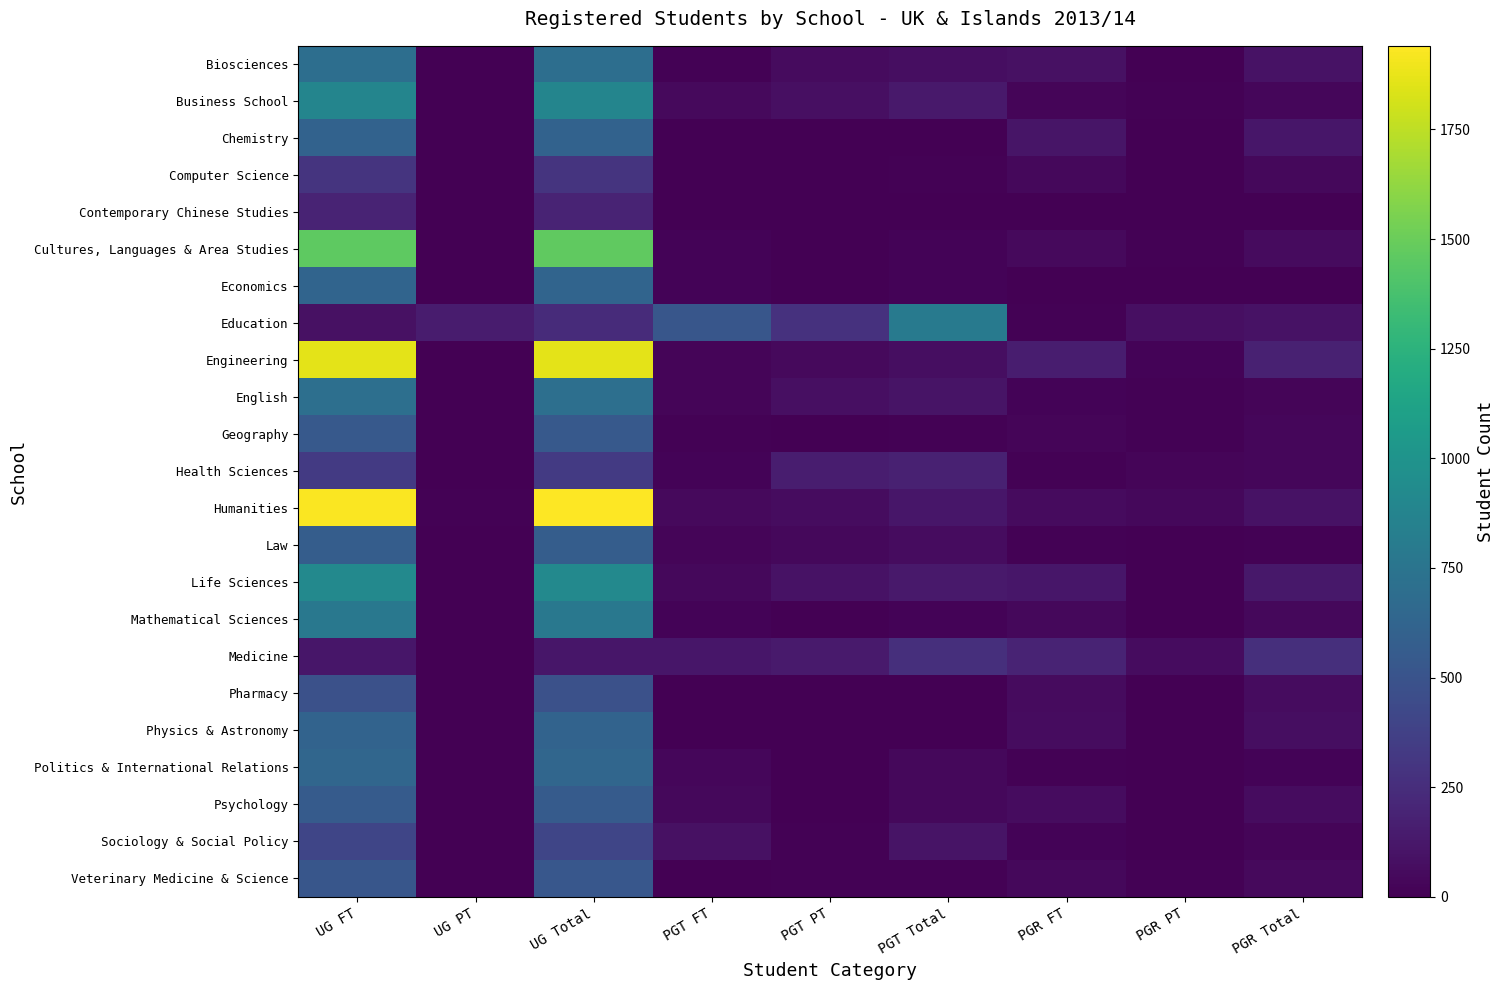

At which category is the sum across all series the highest?

UG Total